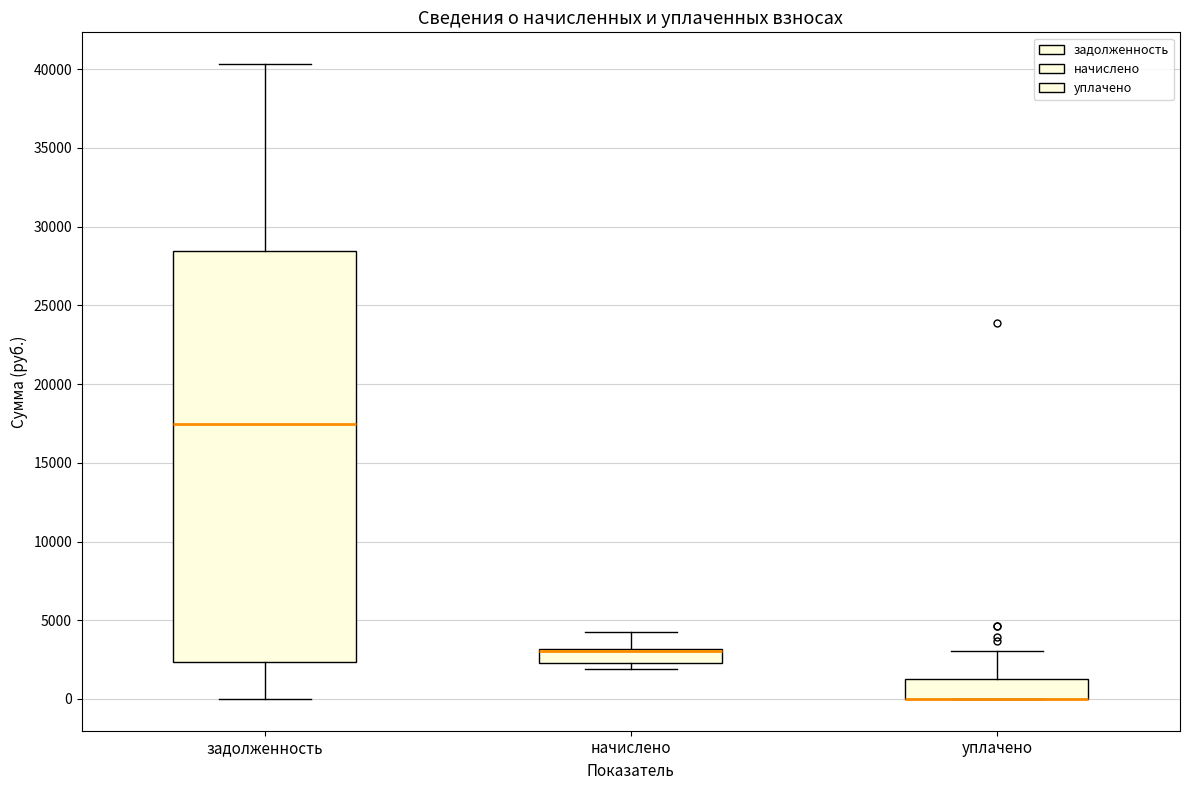

Reading left to right, transcribe this box plot: for each box, give where its median line is, the range the box spans, and where its two whiskers end, as read against the y-axis. The values are not printed on the chart, so give them approximately, as read against the axis.

задолженность: median 17500, box 2500 to 28500, whiskers 0 to 40500
начислено: median 3000 (drawn on the box's upper edge), box 2500 to 3000, whiskers 2000 to 4500
уплачено: median 0 (drawn on the box's lower edge), box 0 to 1500, whiskers 0 to 3000